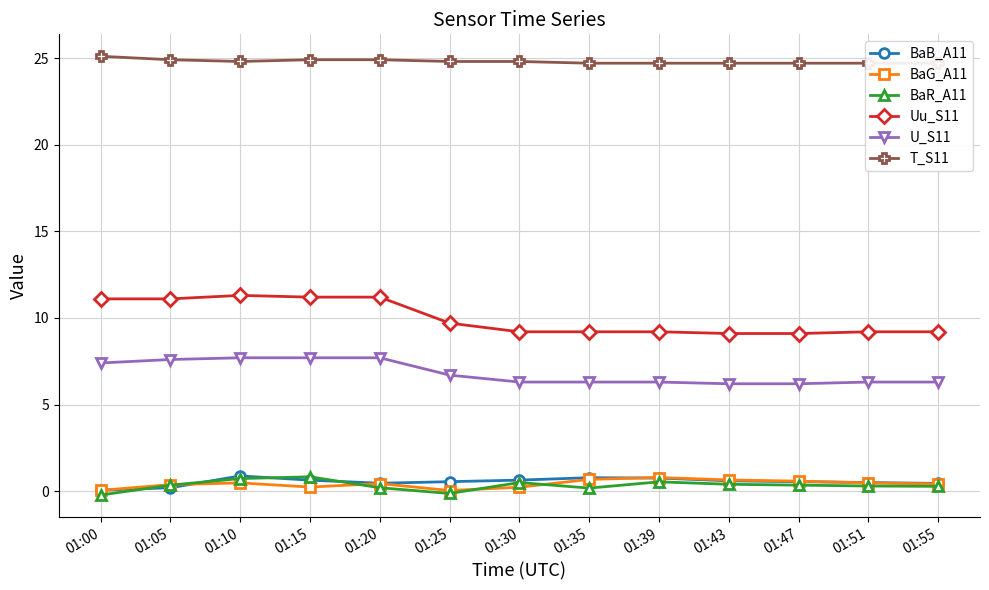

What is the lowest value of the Uu_S11 series?

9.1